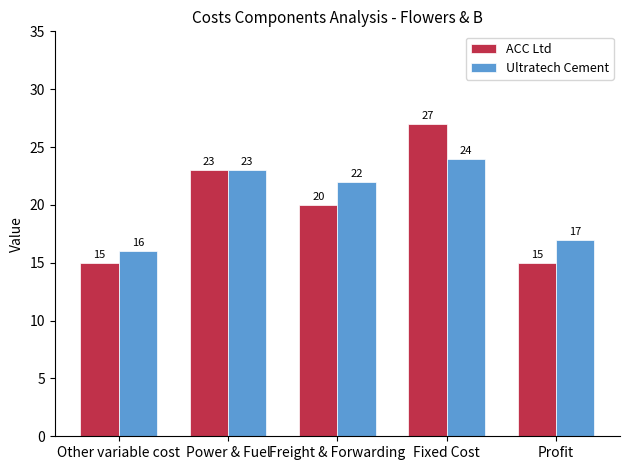

Rank the series by their average value, from lowest to highest.

ACC Ltd, Ultratech Cement